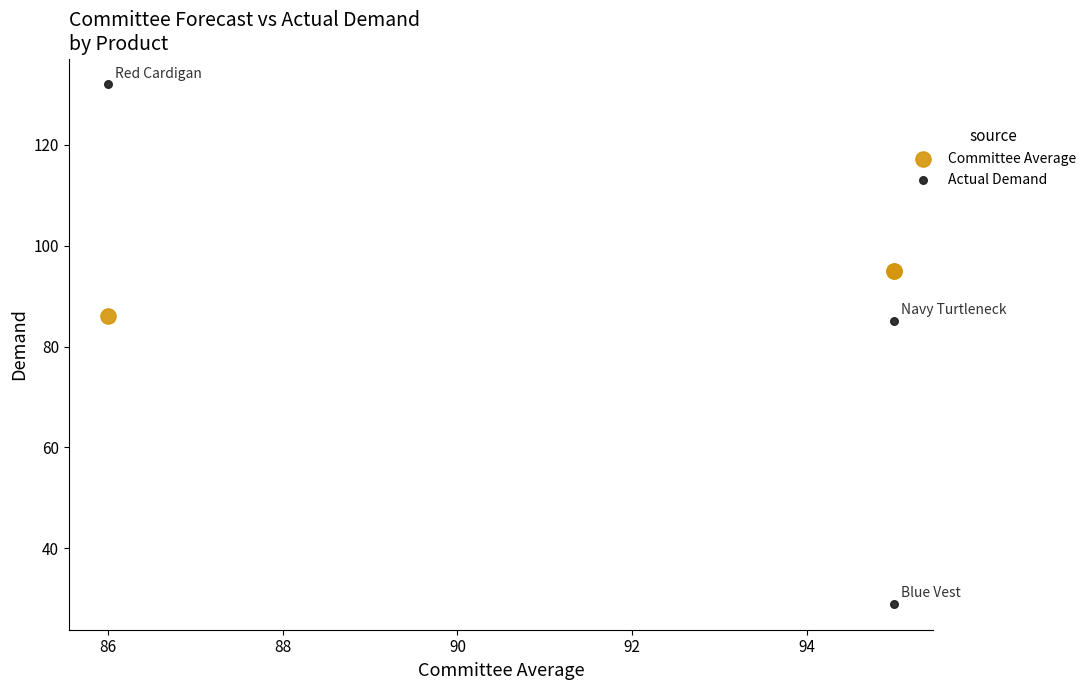

Which series has the widest spread of Y values?

Actual Demand